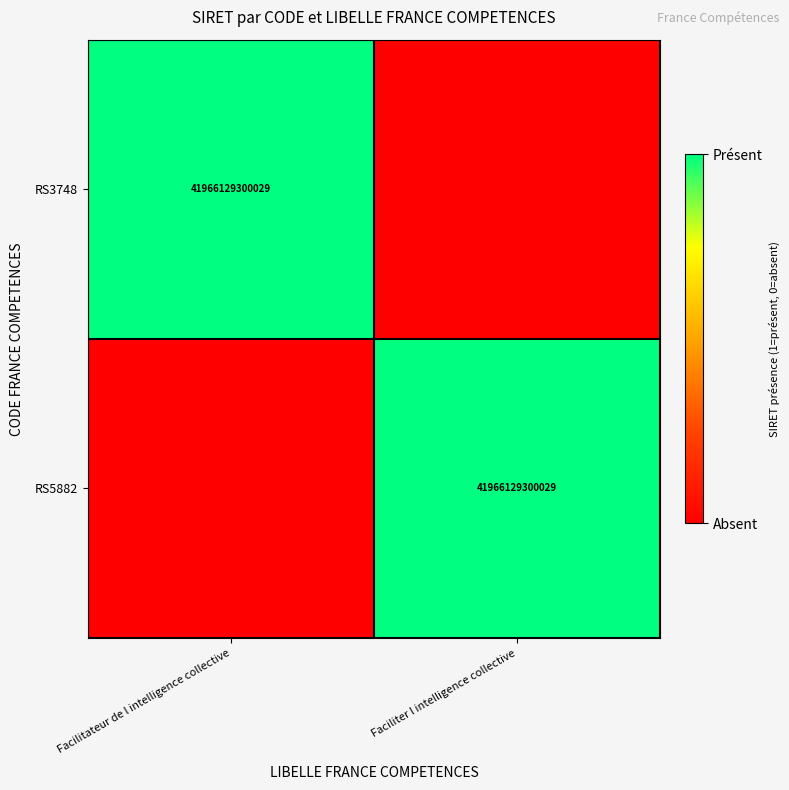

Is it true that RS3748 equals 41966129300029 at Facilitateur de l intelligence collective?

True